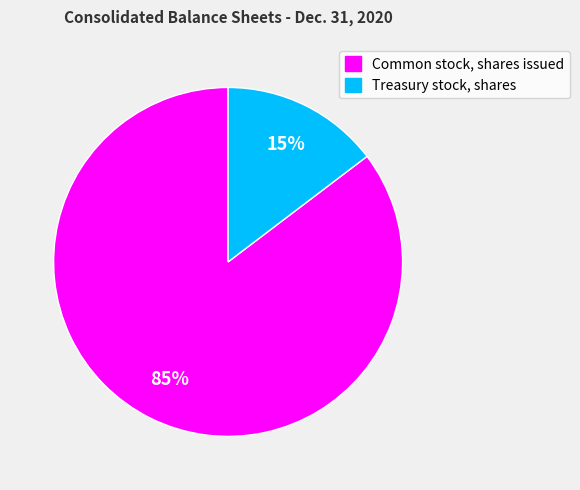

Is there any slice that represents more than half of the pie?

Yes